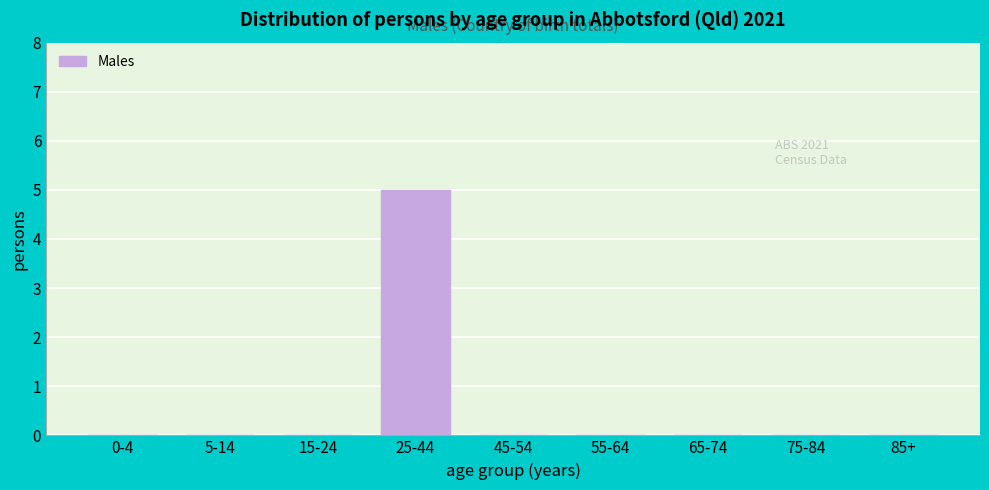

Reading right to left, list all the values displayed in this chart.

85+=0	75-84=0	65-74=0	55-64=0	45-54=0	25-44=5	15-24=0	5-14=0	0-4=0